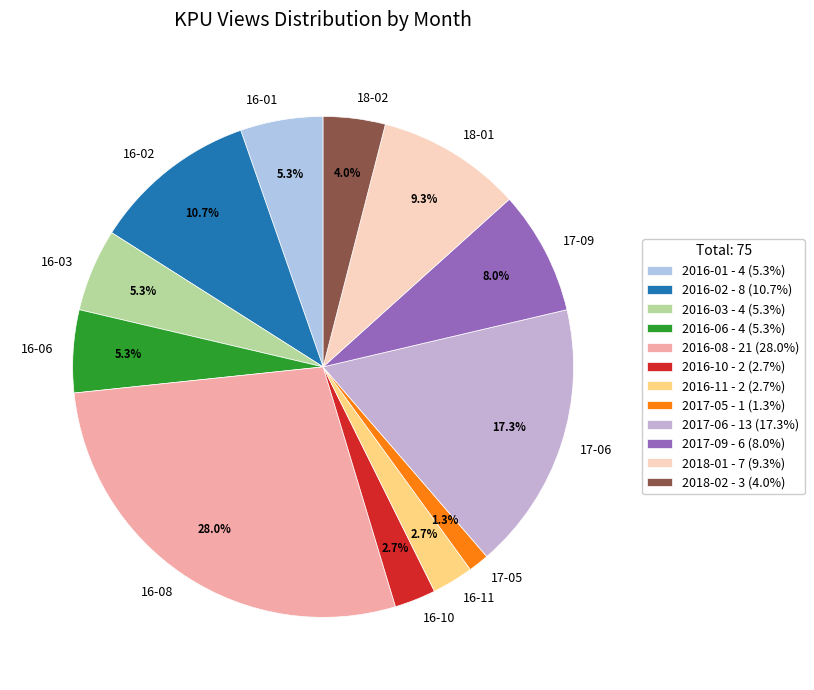

How many slices are in this pie chart?

12